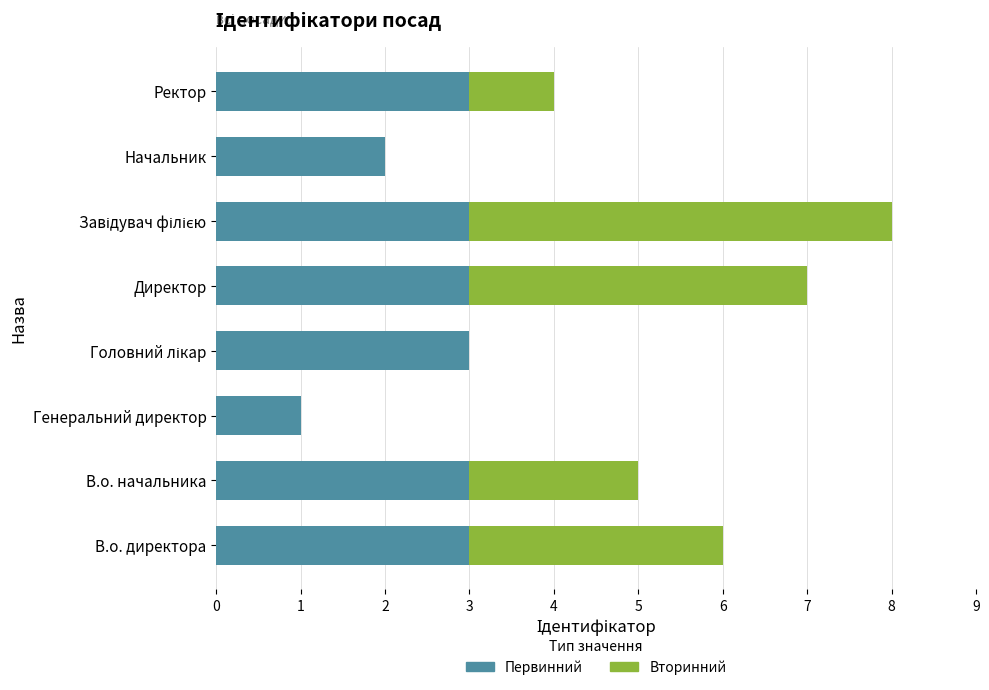

How many Первинний values are between 3 and 4?

6